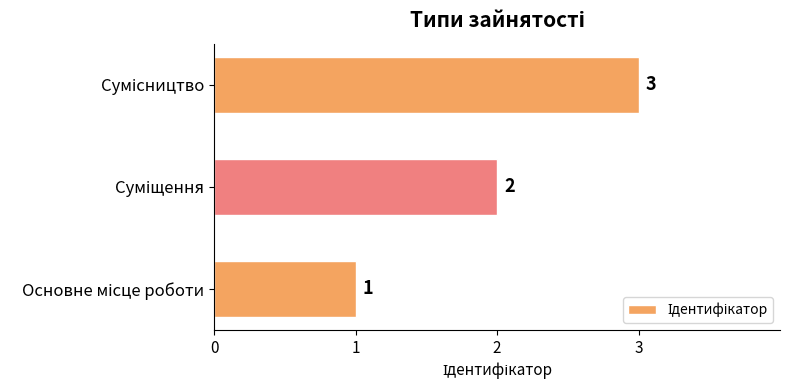

Count the values in the range 1 to 3.

3